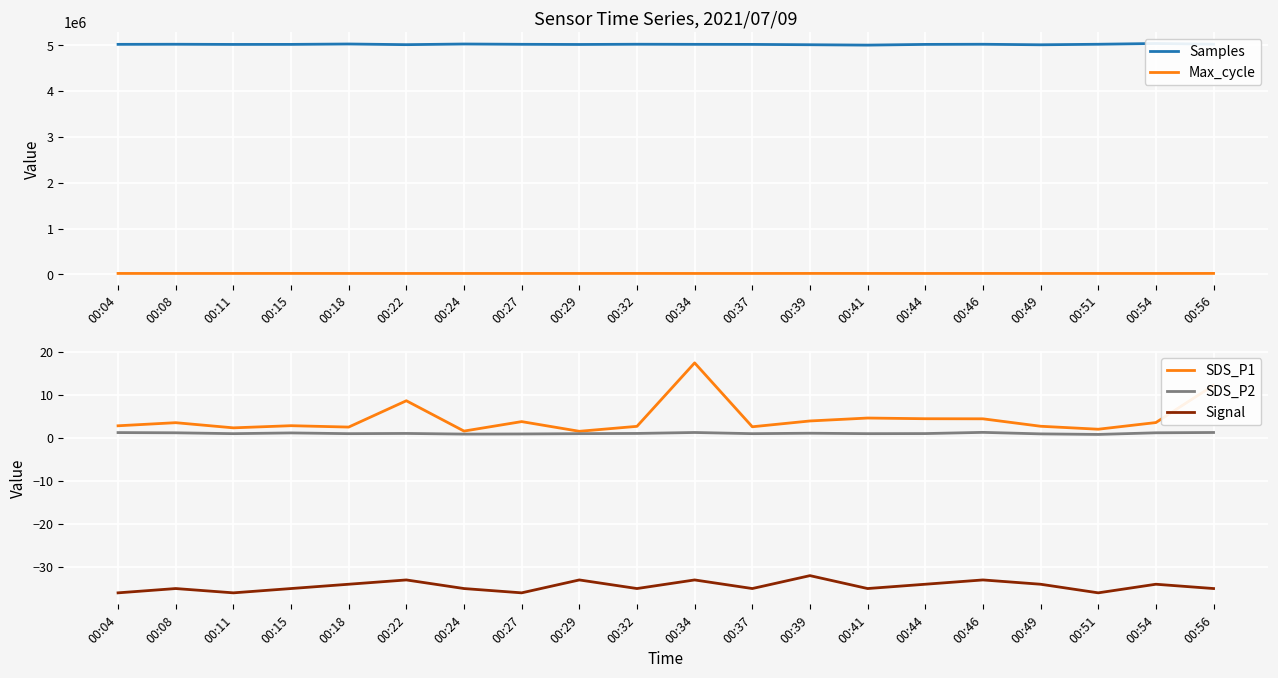

True or false: SDS_P1 and Samples cross at least once.

False